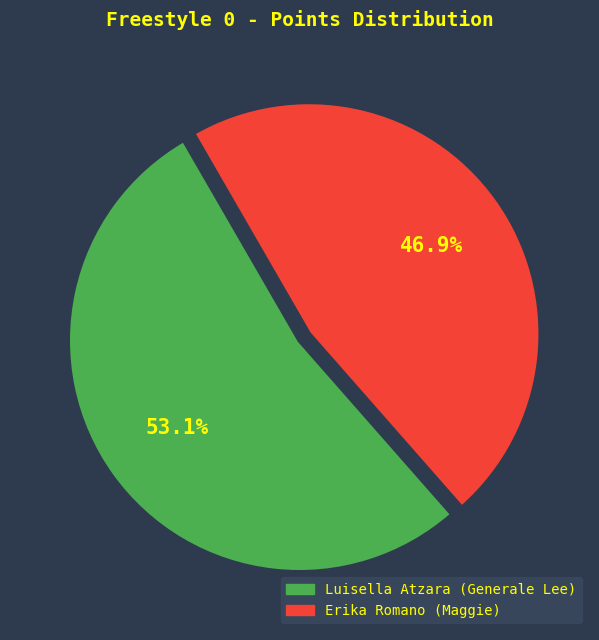

How many slices are in this pie chart?

2